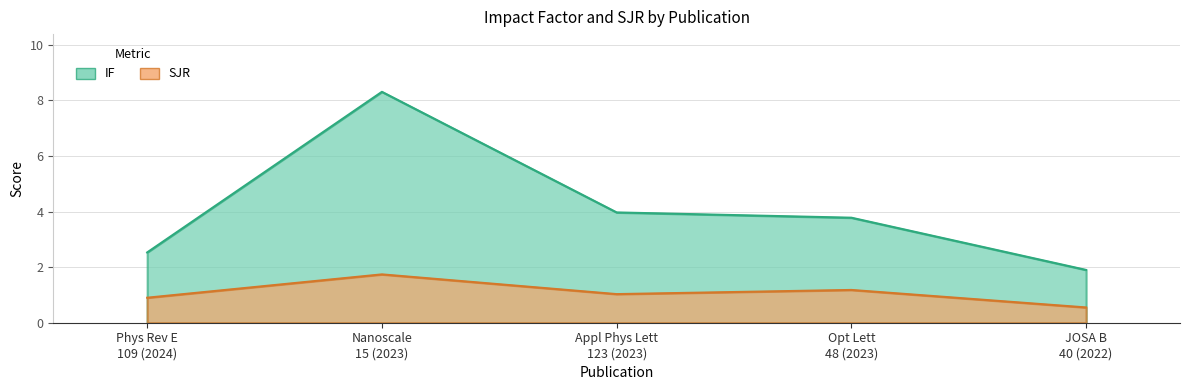

Rank the categories by IF value from lowest to highest.

JOSA B 40 (2022), Phys Rev E 109 (2024), Opt Lett 48 (2023), Appl Phys Lett 123 (2023), Nanoscale 15 (2023)